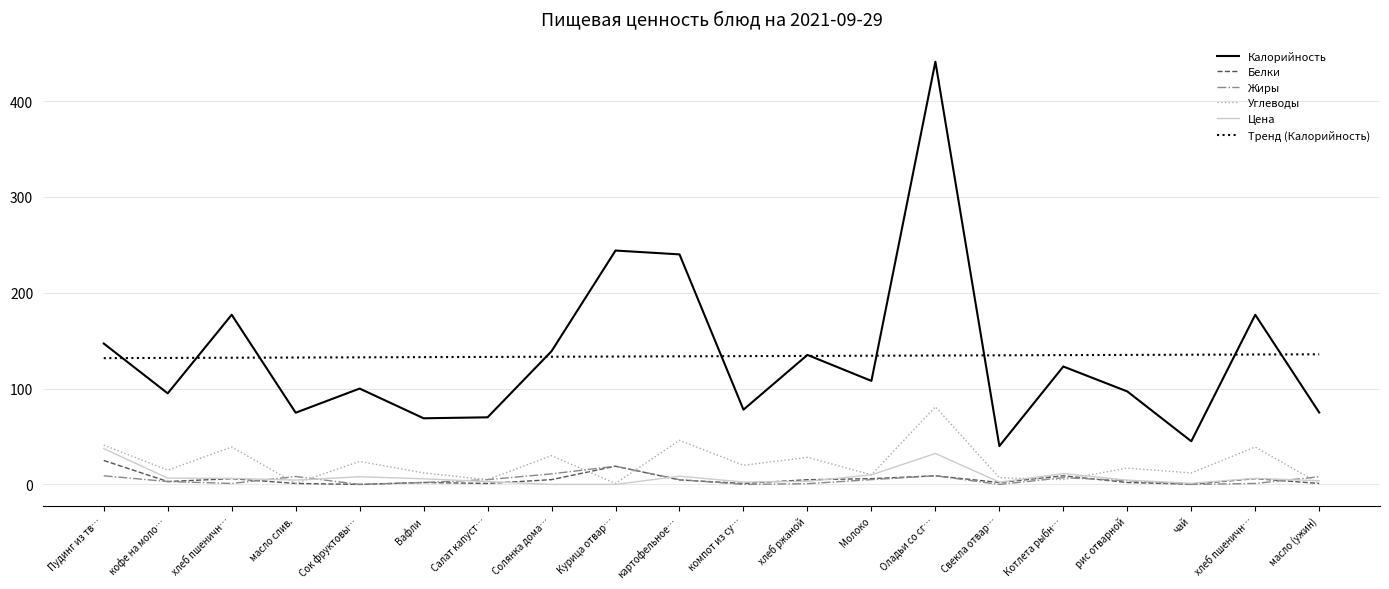

What is the sum of the Углеводы values at Котлета рыбн… and масло (ужин)?

6.0